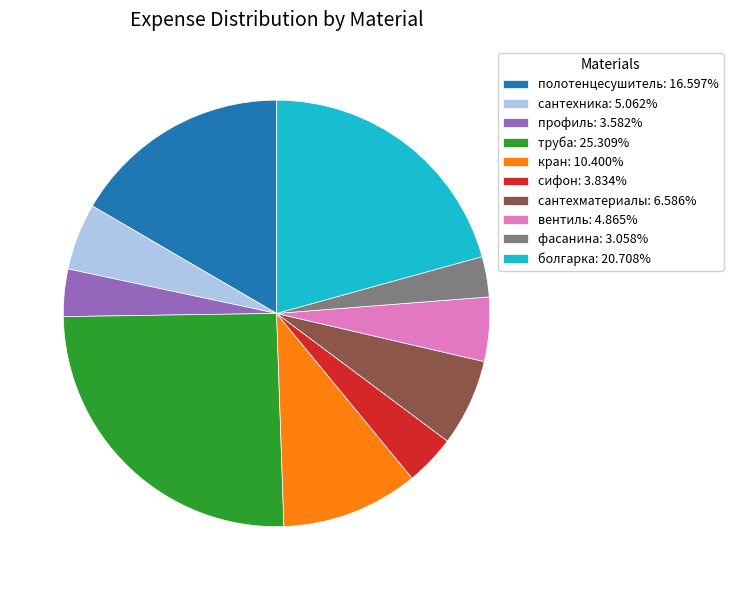

Is the sum of вентиль: 4.865% and сантехматериалы: 6.586% greater than half?

No